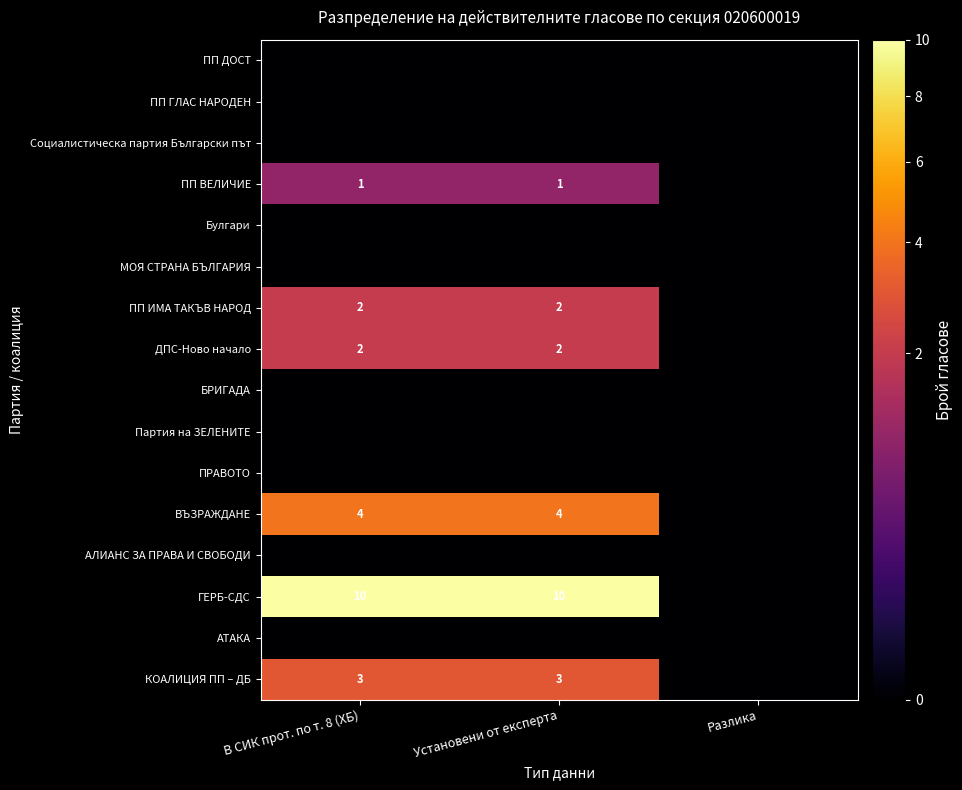

The value of ВЪЗРАЖДАНЕ at Установени от експерта is 7. True or false?

False